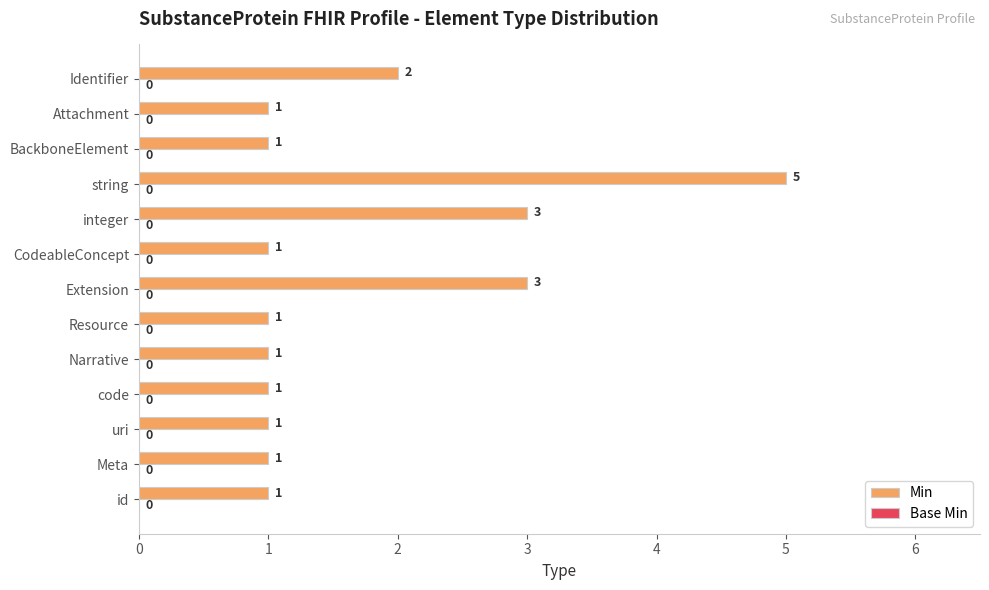

What is the maximum value shown in the chart?

5